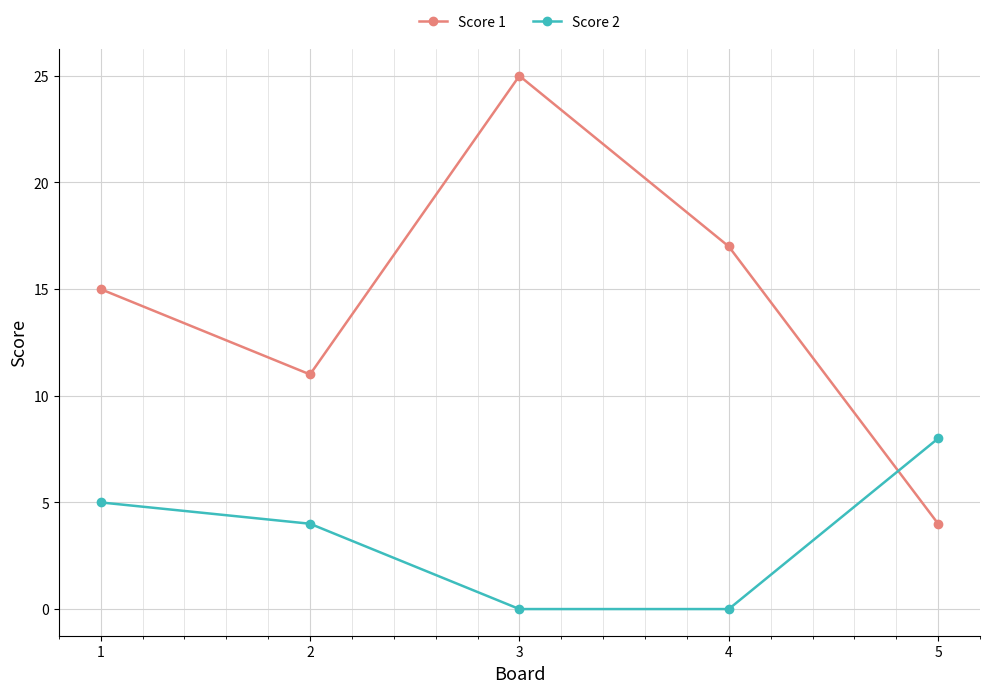

Which series has the largest range (max minus min)?

Score 1